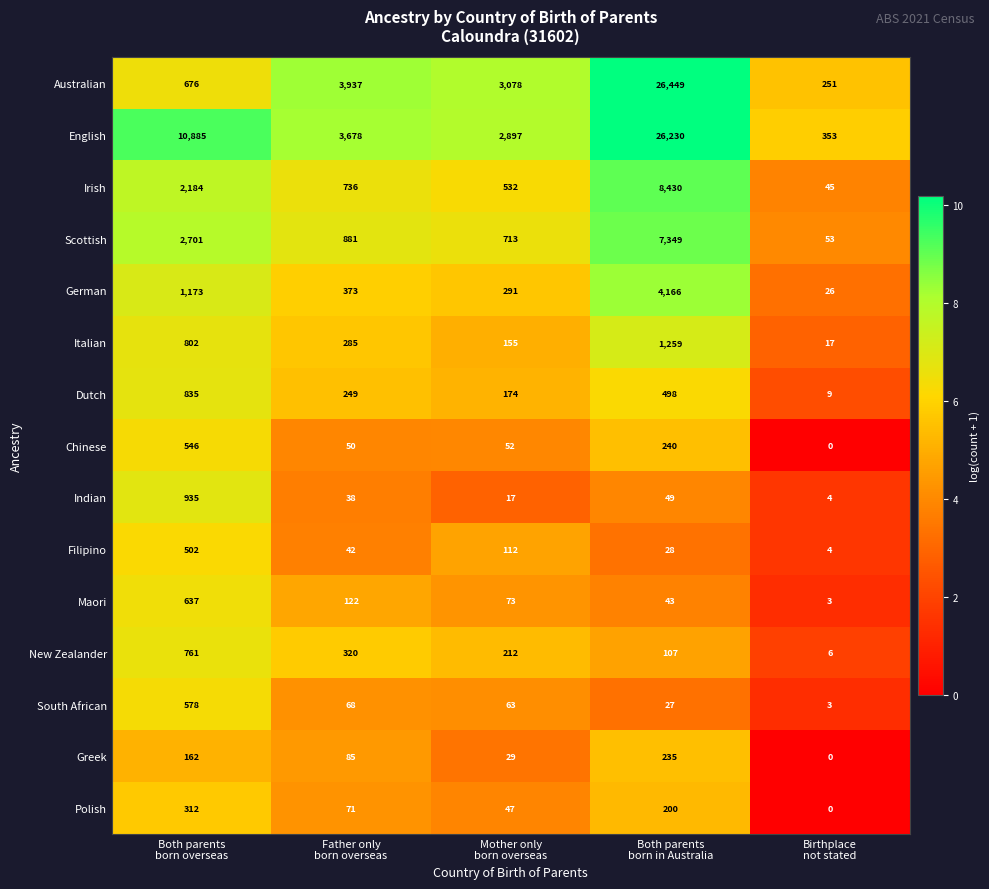

What is the greatest value displayed?

26449